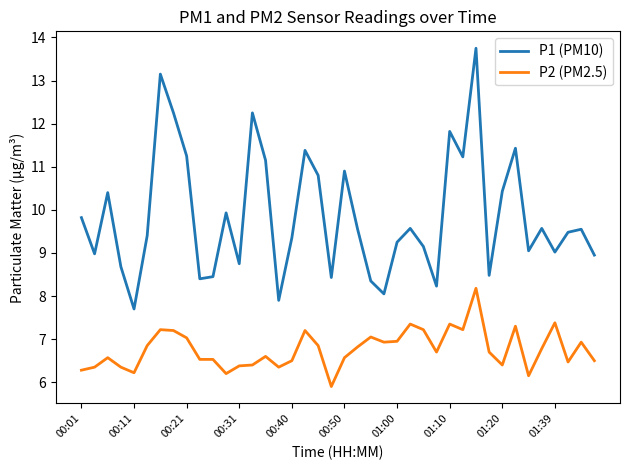

Which series has the largest range (max minus min)?

P1 (PM10)